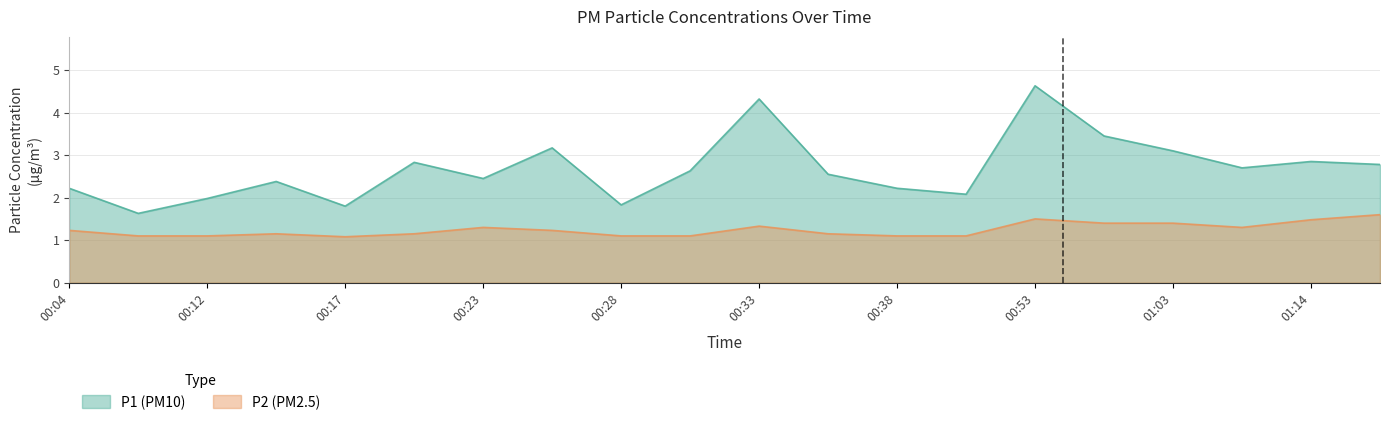

At which category does the chart reach its peak across all series?

00:53